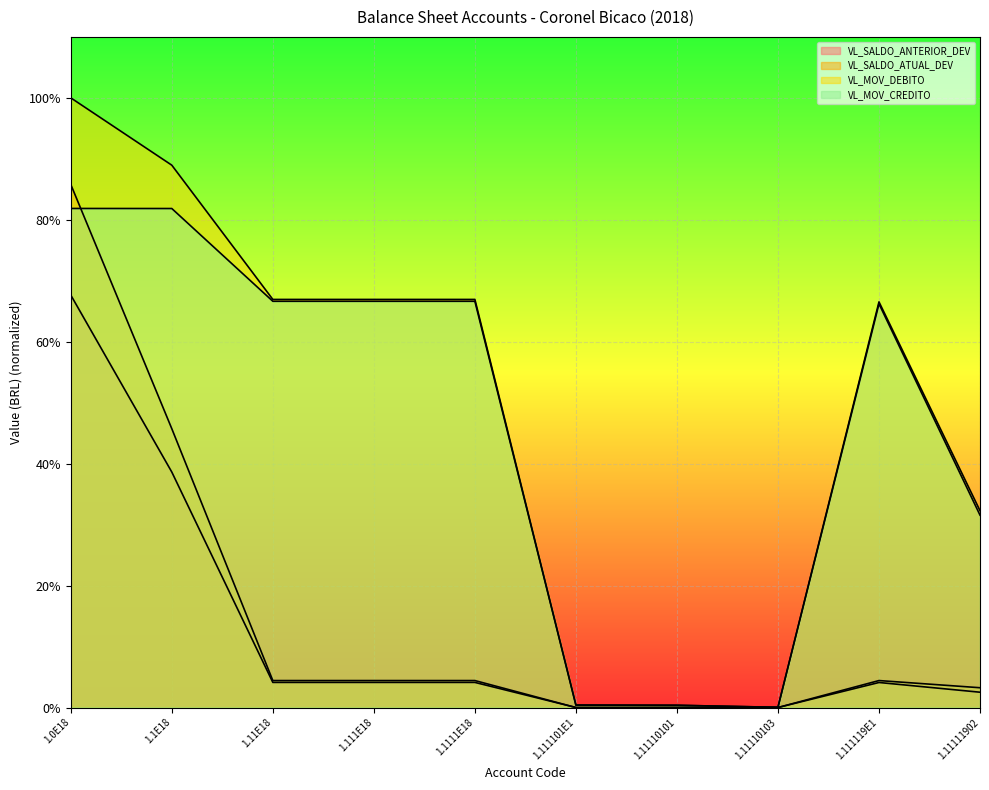

True or false: VL_SALDO_ANTERIOR_DEV and VL_SALDO_ATUAL_DEV intersect in this chart.

True